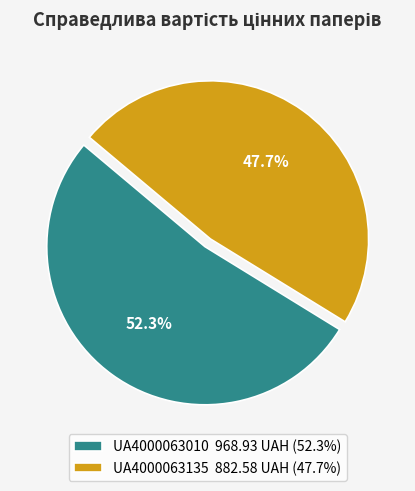

Is it true that UA4000063010 is 52% of the pie?

True